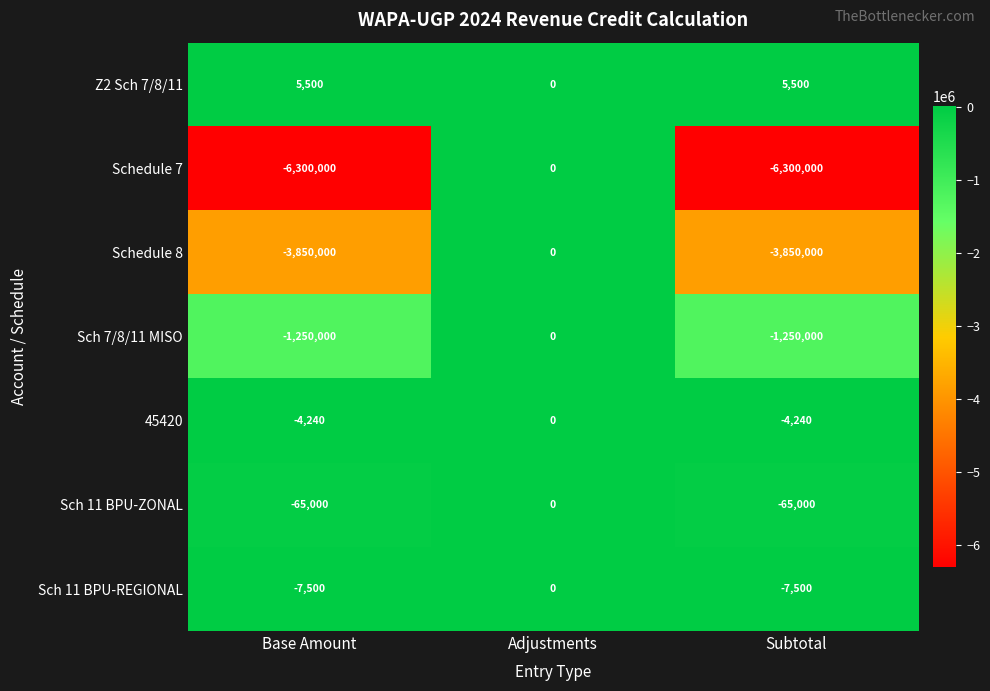

What is the lowest value of the Sch 11 BPU-ZONAL series?

-65000